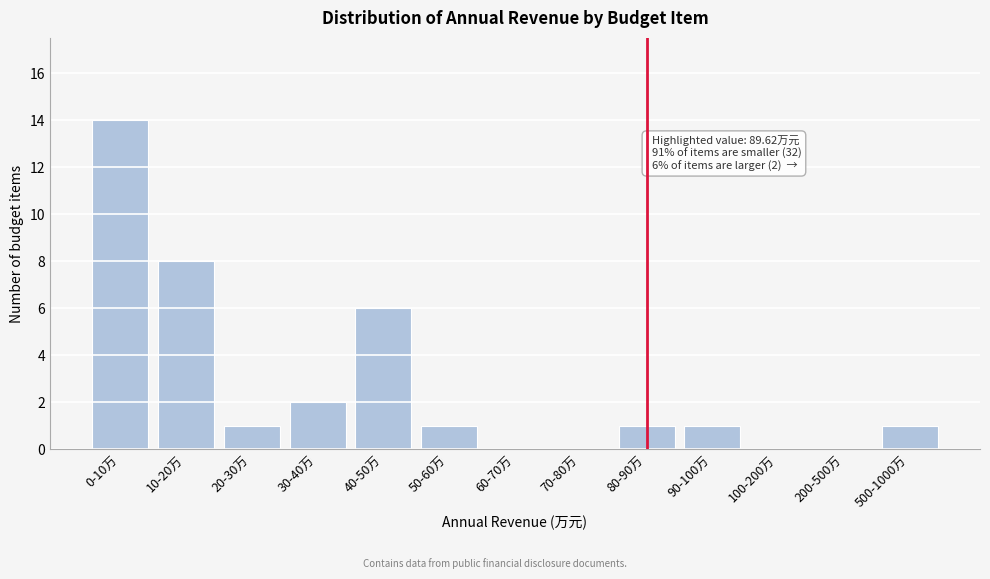

Reading right to left, transcribe all the data shown in this chart.

500-1000万=1	200-500万=0	100-200万=0	90-100万=1	80-90万=1	70-80万=0	60-70万=0	50-60万=1	40-50万=6	30-40万=2	20-30万=1	10-20万=8	0-10万=14